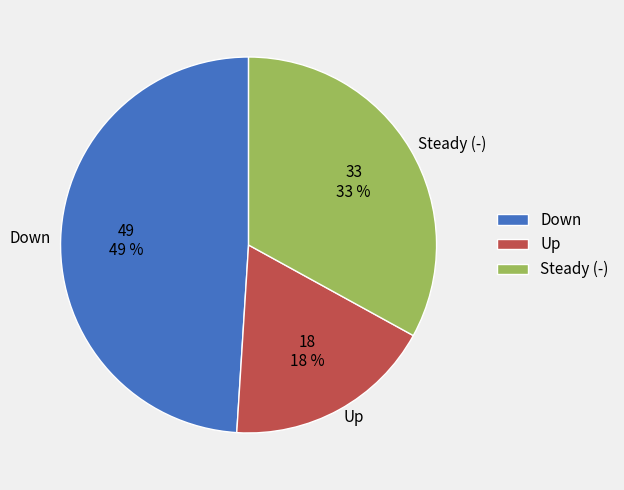

The Down slice represents 49% of the pie. True or false?

True